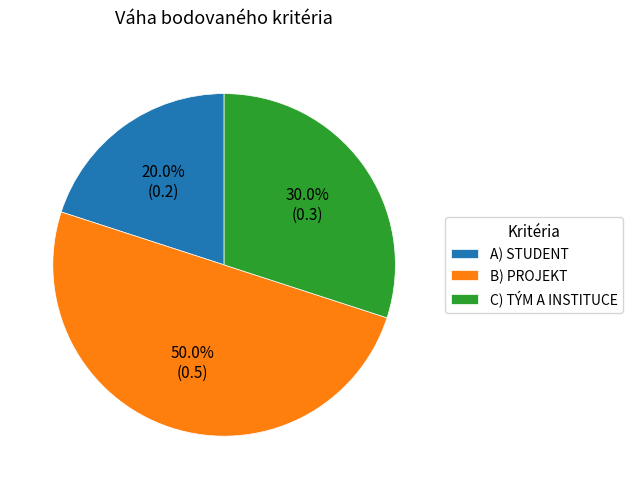

To the nearest percent, what percentage of the pie is C) TÝM A INSTITUCE?

30%